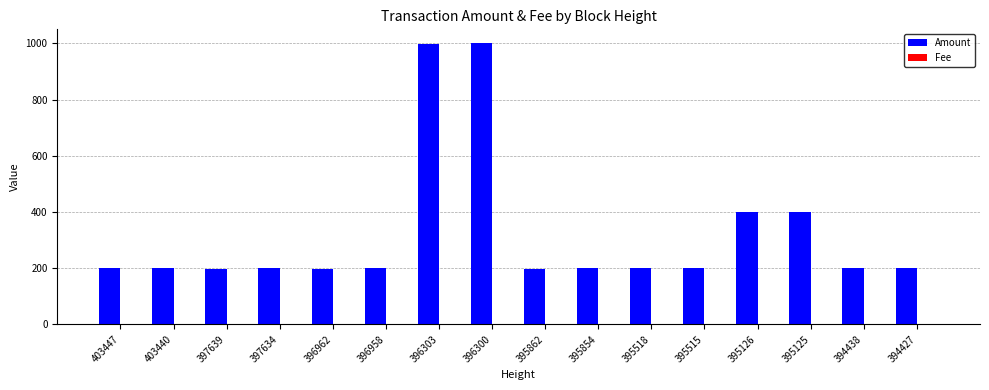

The Amount series shows 114 at 396962. True or false?

False